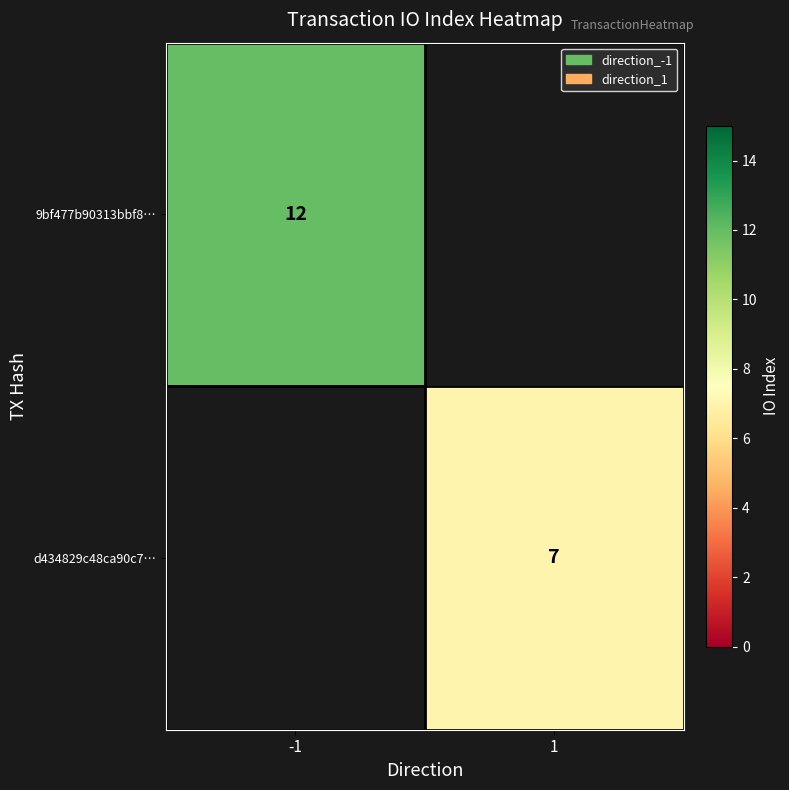

The value of 9bf477b90313bbf8… at -1 is 12. True or false?

True